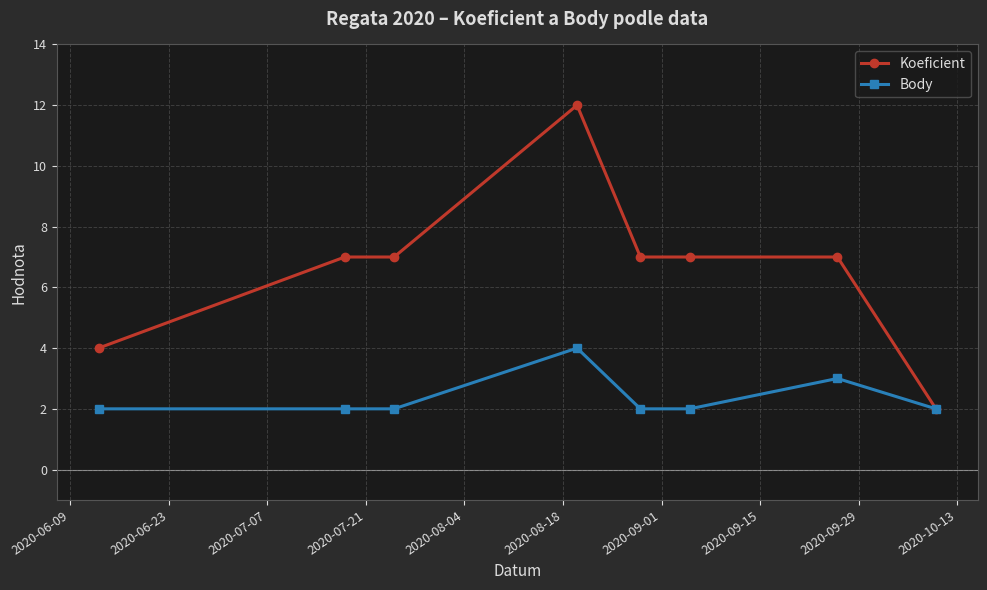

What is the sum of all Koeficient values?

53